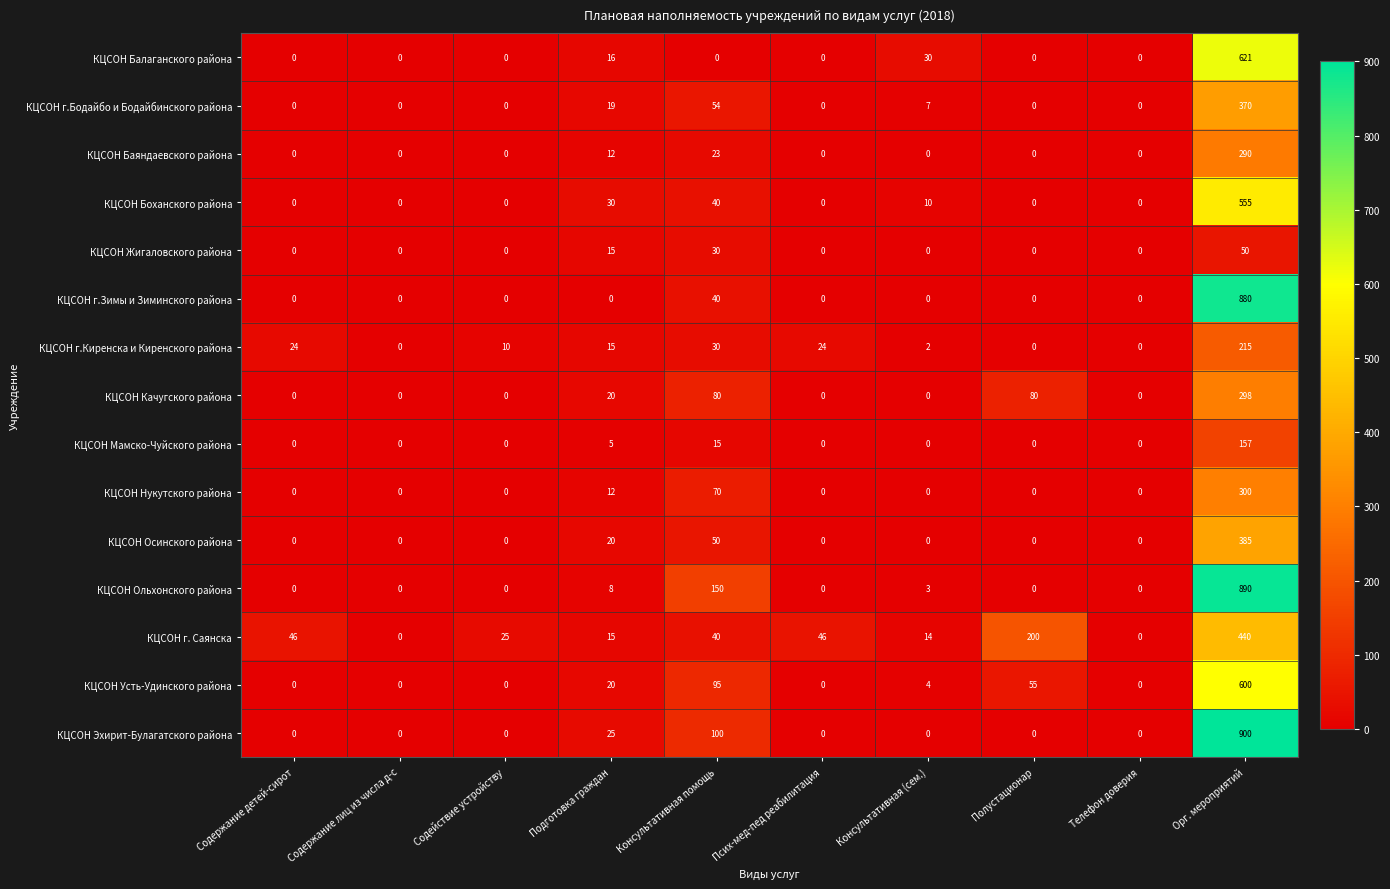

What is the maximum value shown in the chart?

900